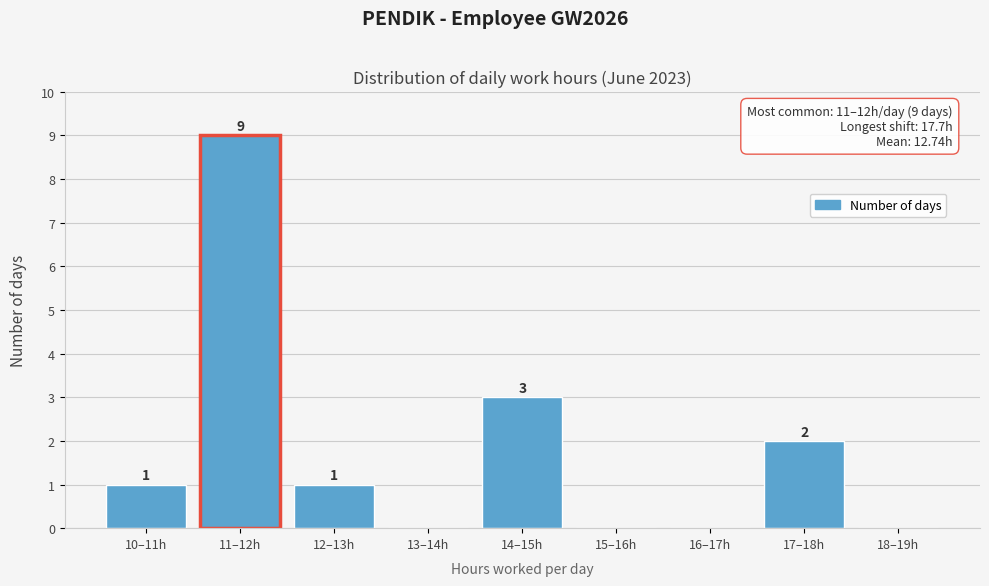

Reading right to left, list all the values displayed in this chart.

18–19h=0	17–18h=2	16–17h=0	15–16h=0	14–15h=3	13–14h=0	12–13h=1	11–12h=9	10–11h=1